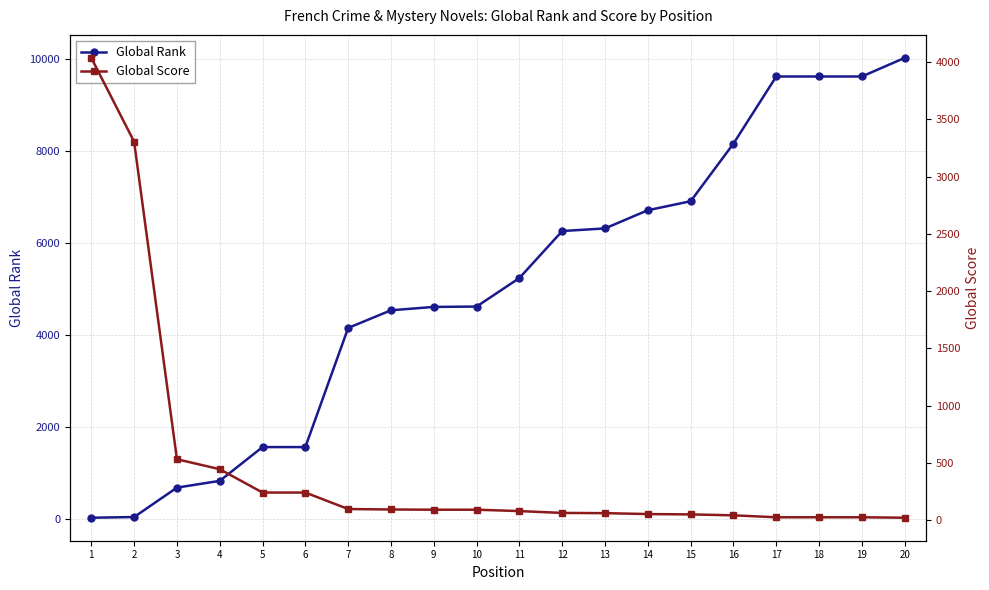

At which label does Global Score first exceed 90?

1